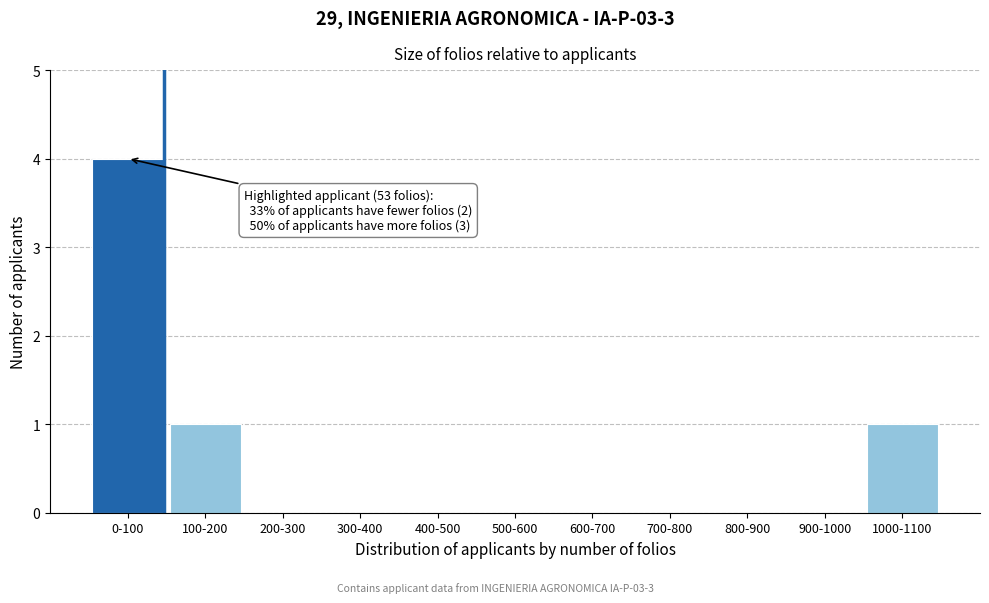

Reading right to left, list all the values displayed in this chart.

1000-1100=1	900-1000=0	800-900=0	700-800=0	600-700=0	500-600=0	400-500=0	300-400=0	200-300=0	100-200=1	0-100=4